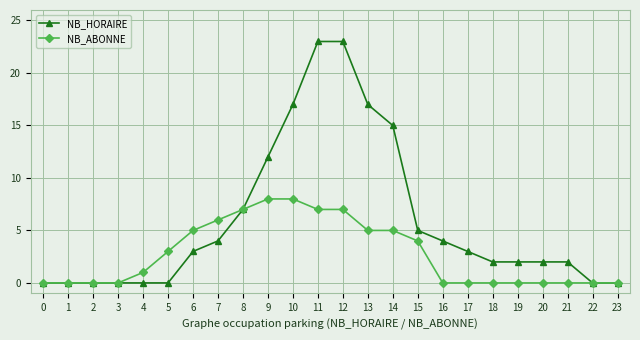

Where is NB_HORAIRE nearest to the value 11?

9